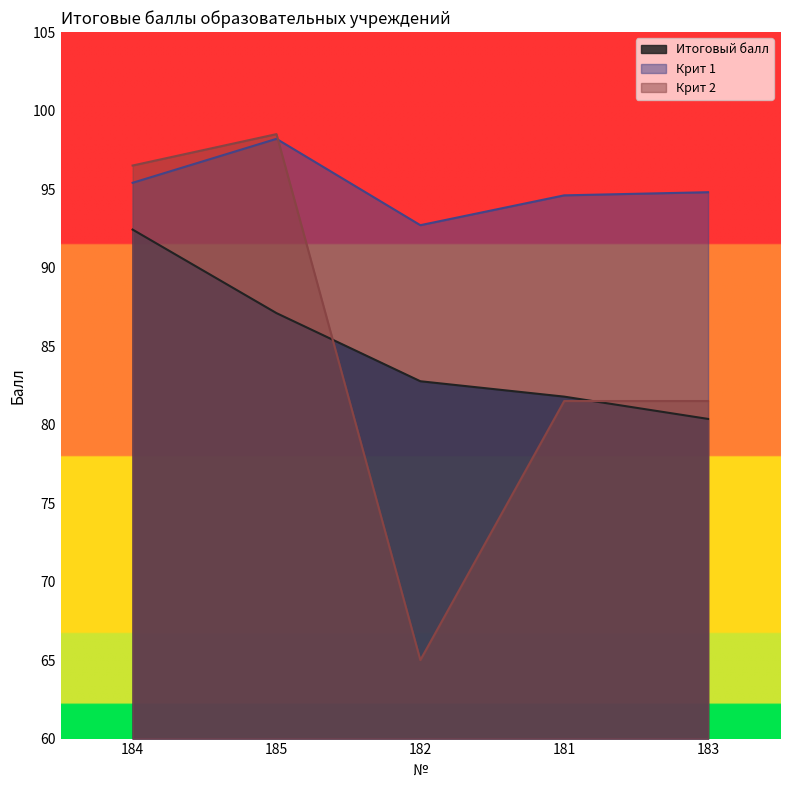

What are all the series names shown in the legend?

Итоговый балл, Крит 1, Крит 2